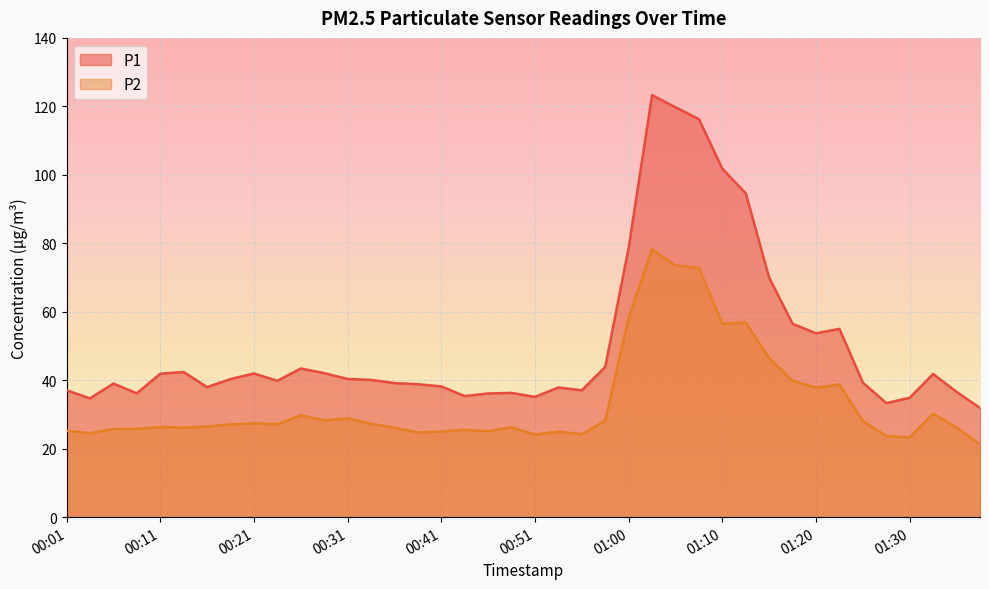

Rank the series at 00:41 from lowest to highest value.

P2, P1